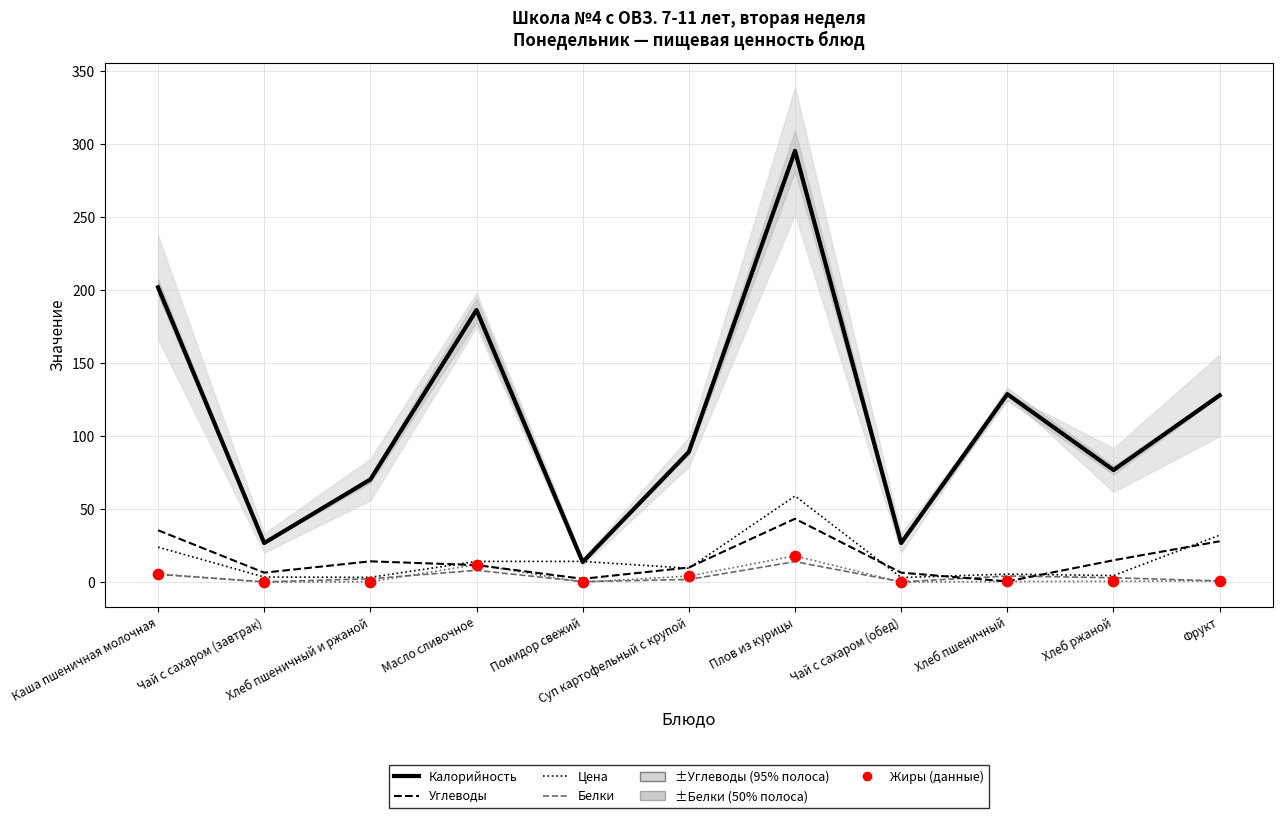

Which series has the widest spread of Y values?

Калорийность